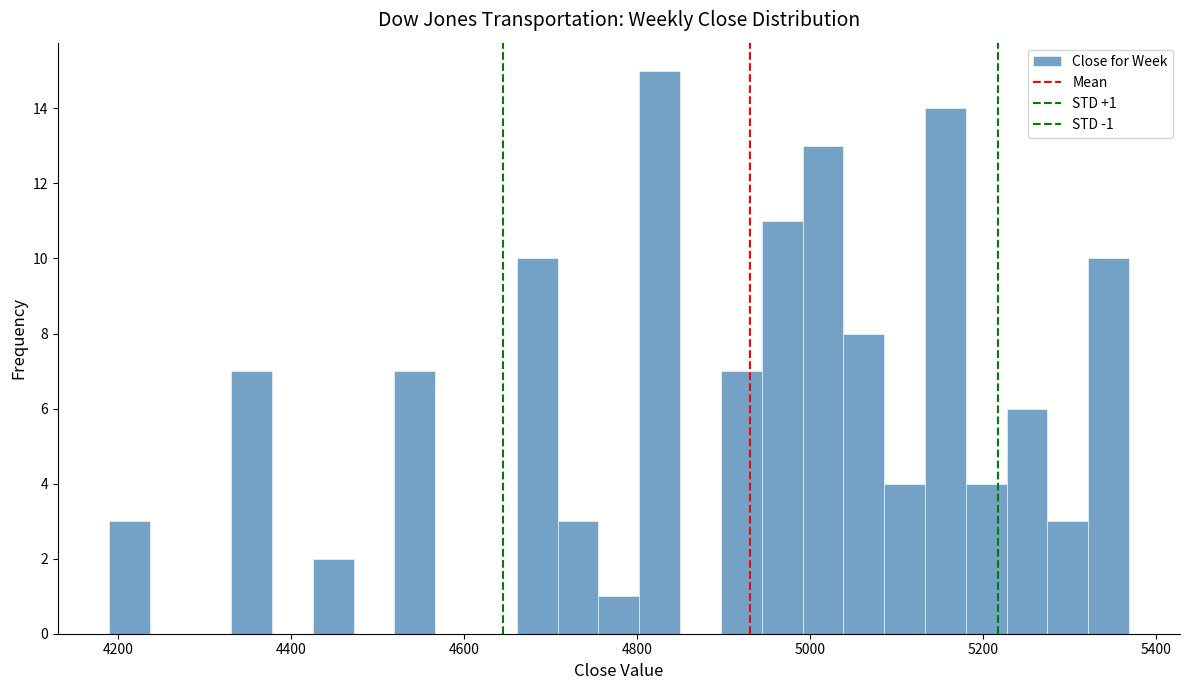

Around what value on the x-axis is the tallest bar? Give the approximate position of its centre, as read against the axis.

4820